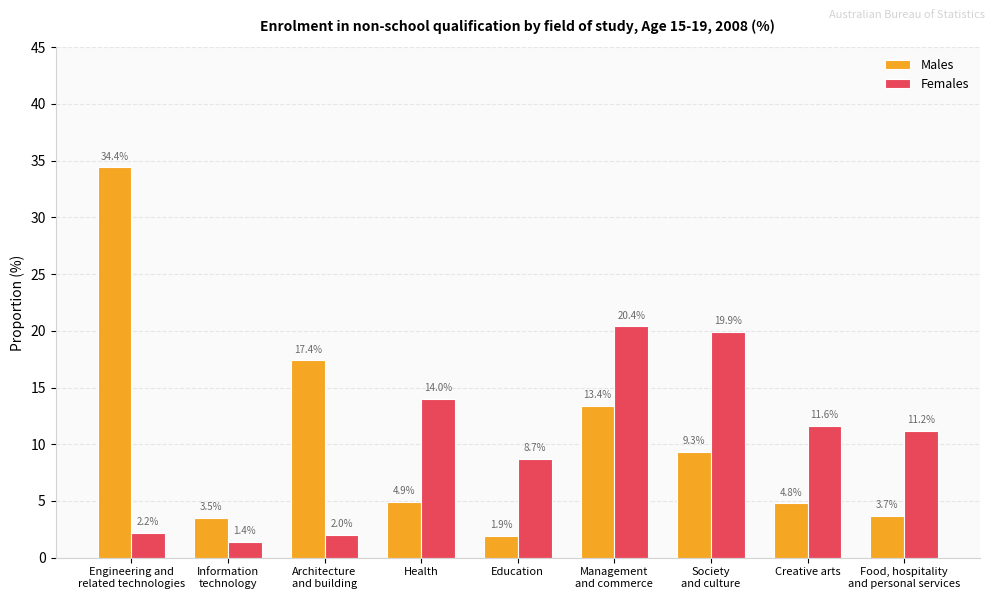

Which series changed the most between Engineering and
related technologies and Society
and culture?

Males